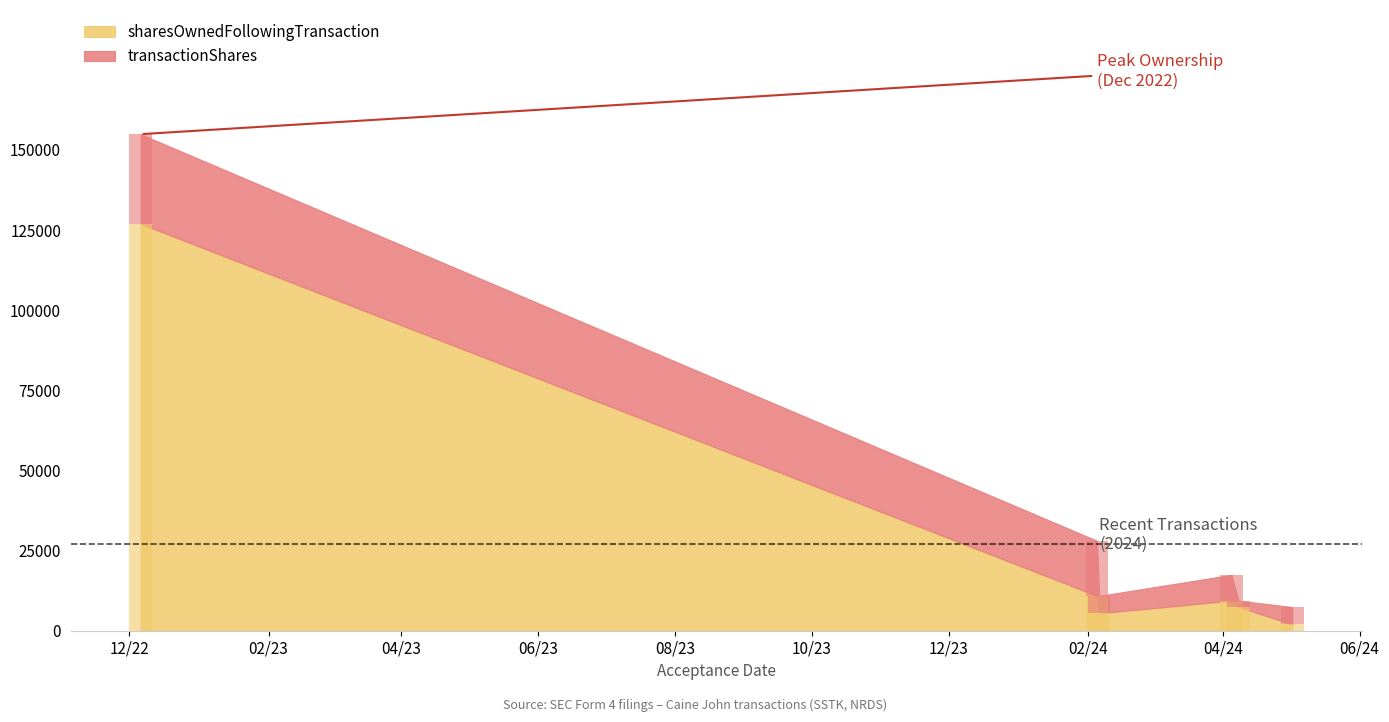

Reading left to right, transcribe all the data shown in this chart.

transactionShares: 2022-12-06=27974	2024-02-05=17199	2024-02-06=5440	2024-04-05=8067	2024-04-08=1974	2024-05-02=5439
sharesOwnedFollowingTransaction: 2022-12-06=126973	2024-02-05=10879	2024-02-06=5439	2024-04-05=9387	2024-04-08=7413	2024-05-02=1974